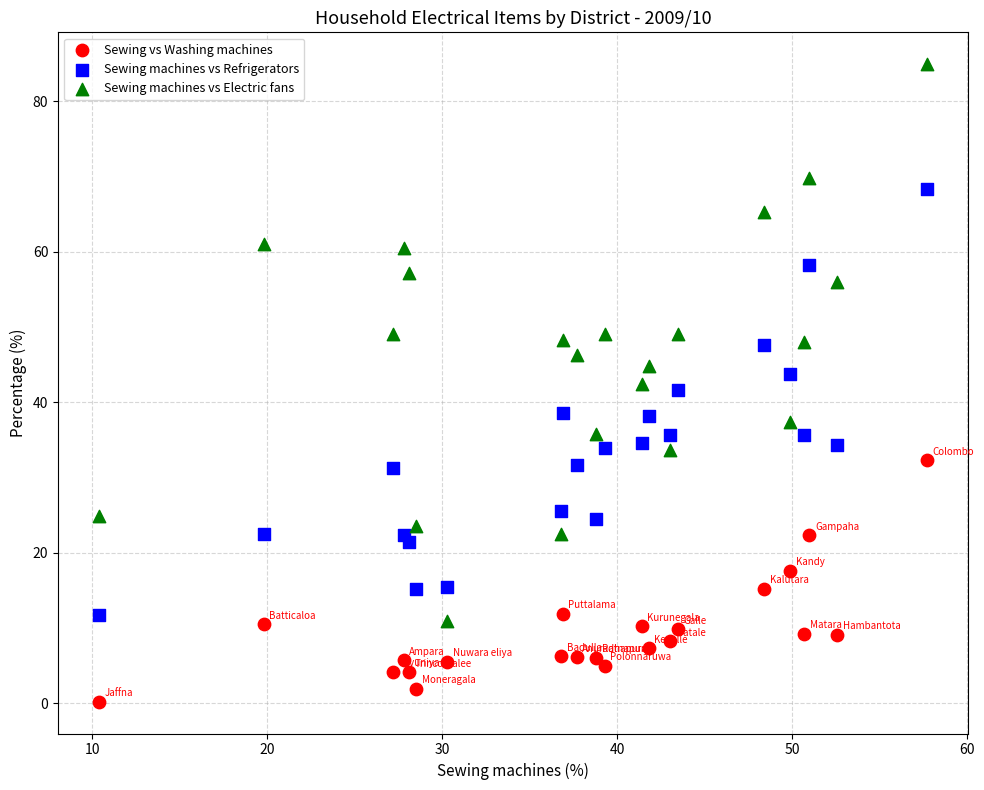

What are all the series names shown in the legend?

Sewing vs Washing machines, Sewing machines vs Refrigerators, Sewing machines vs Electric fans